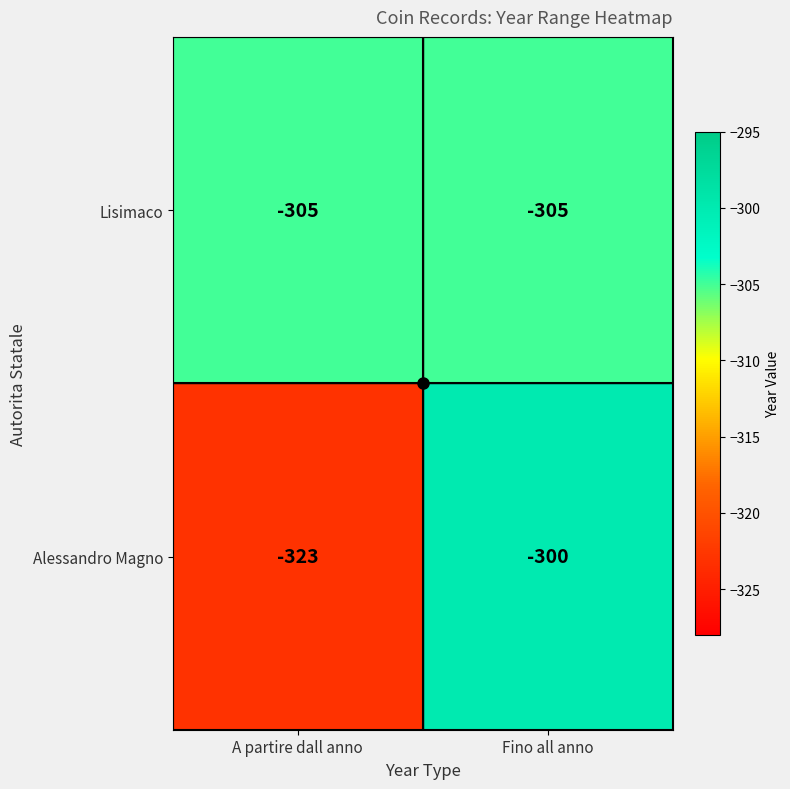

Is the value of Lisimaco at Fino all anno greater than the value of Alessandro Magno at A partire dall anno?

Yes